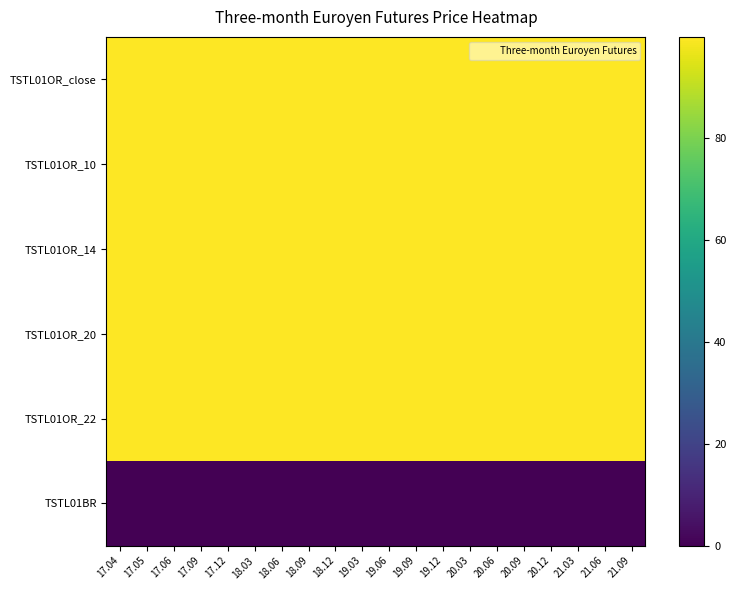

Reading left to right, list all the values displayed in this chart.

TSTL01OR_close: 17.04=99.9	17.05=99.9	17.06=99.9	17.09=99.9	17.12=99.9	18.03=99.9	18.06=99.9	18.09=99.9	18.12=99.9	19.03=99.9	19.06=99.9	19.09=99.9	19.12=99.9	20.03=99.9	20.06=99.9	20.09=99.8	20.12=99.8	21.03=99.8	21.06=99.8	21.09=99.7
TSTL01OR_10: 17.04=99.9	17.05=99.9	17.06=99.9	17.09=99.9	17.12=99.9	18.03=99.9	18.06=99.9	18.09=99.9	18.12=99.9	19.03=99.9	19.06=99.9	19.09=99.9	19.12=99.9	20.03=99.9	20.06=99.9	20.09=99.8	20.12=99.8	21.03=99.8	21.06=99.8	21.09=99.7
TSTL01OR_14: 17.04=99.9	17.05=99.9	17.06=99.9	17.09=99.9	17.12=99.9	18.03=99.9	18.06=99.9	18.09=99.9	18.12=99.9	19.03=99.9	19.06=99.9	19.09=99.9	19.12=99.9	20.03=99.9	20.06=99.9	20.09=99.8	20.12=99.8	21.03=99.8	21.06=99.8	21.09=99.7
TSTL01OR_20: 17.04=99.9	17.05=99.9	17.06=99.9	17.09=99.9	17.12=99.9	18.03=99.9	18.06=99.9	18.09=99.9	18.12=99.9	19.03=99.9	19.06=99.9	19.09=99.9	19.12=99.9	20.03=99.9	20.06=99.9	20.09=99.8	20.12=99.8	21.03=99.8	21.06=99.8	21.09=99.7
TSTL01OR_22: 17.04=99.9	17.05=99.9	17.06=99.9	17.09=99.9	17.12=99.9	18.03=99.9	18.06=99.9	18.09=99.9	18.12=99.9	19.03=99.9	19.06=99.9	19.09=99.9	19.12=99.9	20.03=99.9	20.06=99.9	20.09=99.8	20.12=99.8	21.03=99.8	21.06=99.8	21.09=99.7
TSTL01BR: 17.04=0.0	17.05=0.0	17.06=0.0	17.09=0.0	17.12=0.0	18.03=0.0	18.06=0.0	18.09=0.0	18.12=0.0	19.03=0.0	19.06=0.0	19.09=0.0	19.12=0.0	20.03=0.0	20.06=0.0	20.09=0.0	20.12=0.0	21.03=0.0	21.06=0.0	21.09=0.0